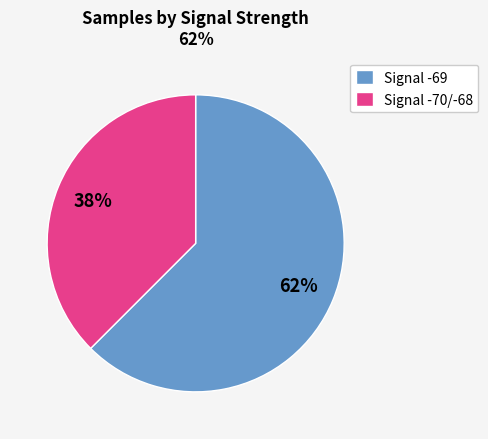

Do Signal -70/-68 and Signal -69 together represent more than half of the pie?

Yes